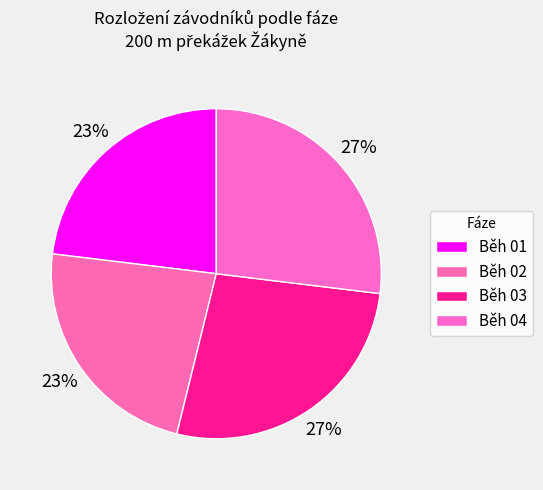

How many slices are in this pie chart?

4